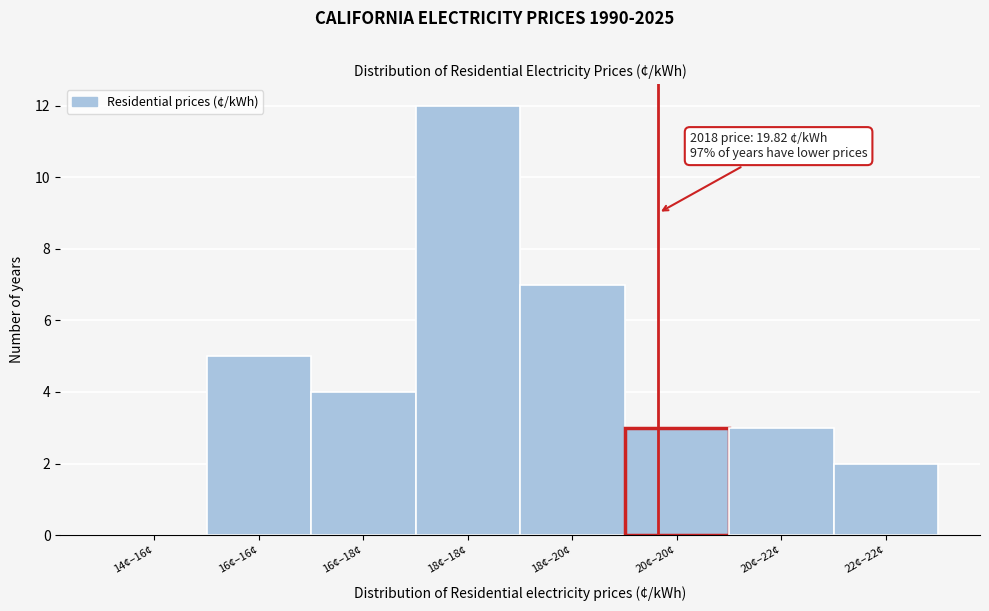

Reading right to left, extract all data points from this chart.

22¢–22¢=2	20¢–22¢=3	20¢–20¢=3	18¢–20¢=7	18¢–18¢=12	16¢–18¢=4	16¢–16¢=5	14¢–16¢=0